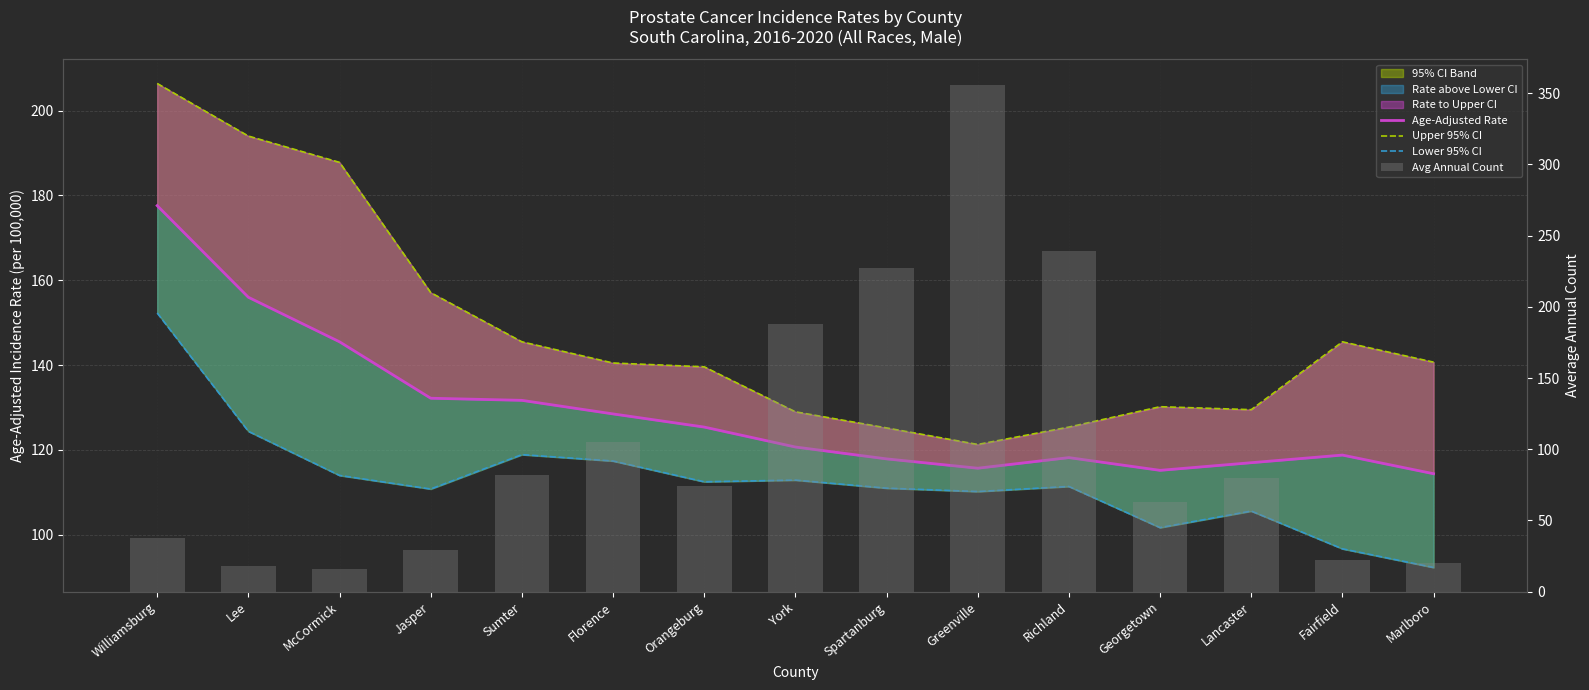

Which series has the largest total across all categories?

Upper 95% CI